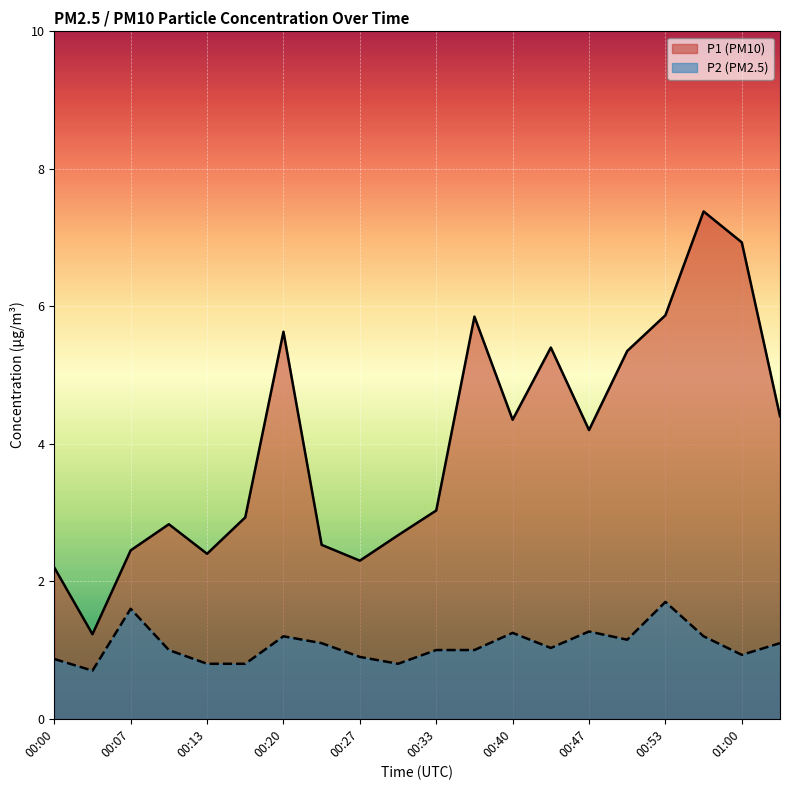

Rank the series at 00:43 from highest to lowest value.

P1, P2